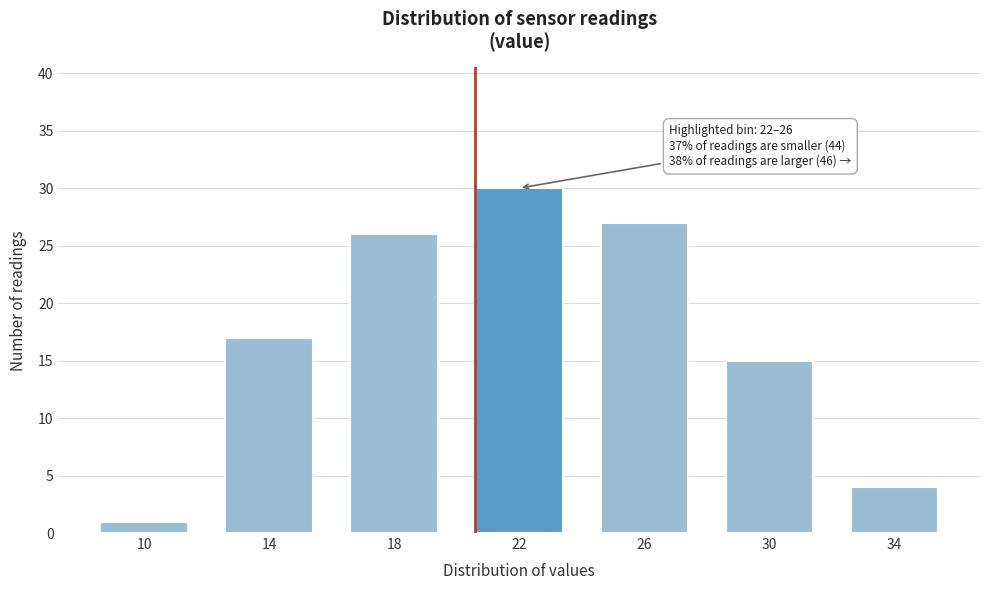

Reading left to right, transcribe all the data shown in this chart.

1	17	26	30	27	15	4